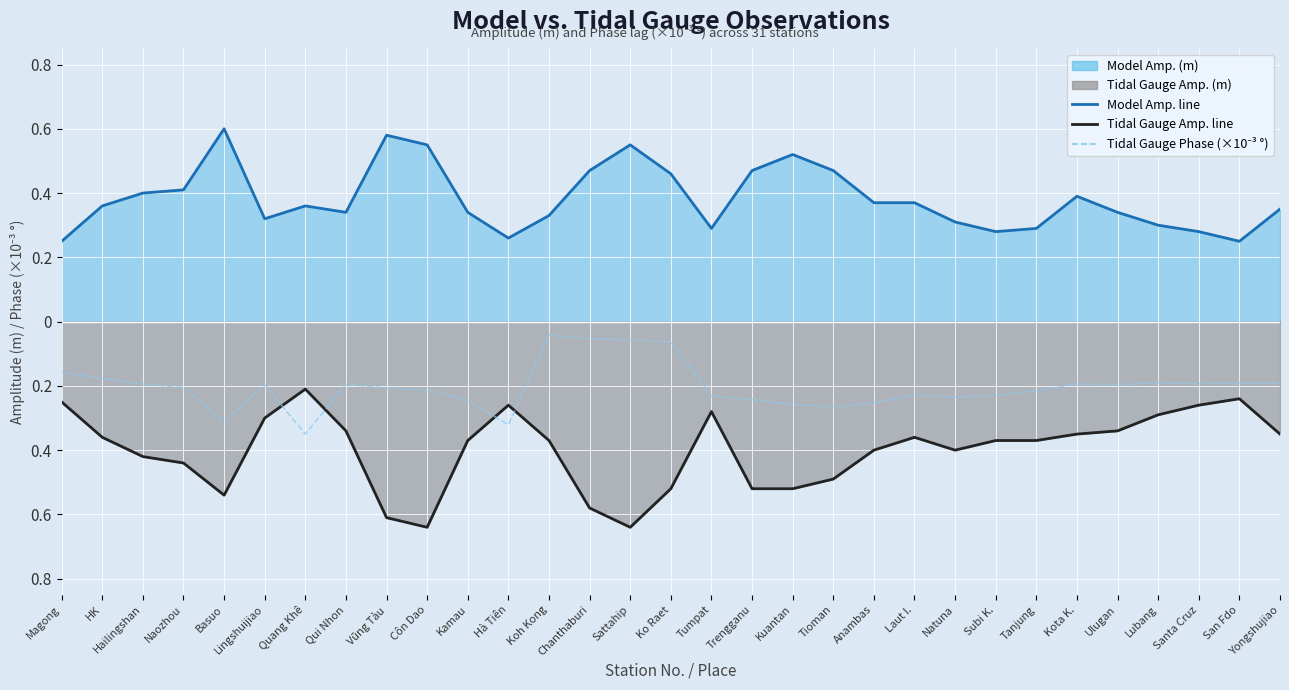

Which series changed the most between Ulugan and San Fdo?

Tidal Gauge Amp. line